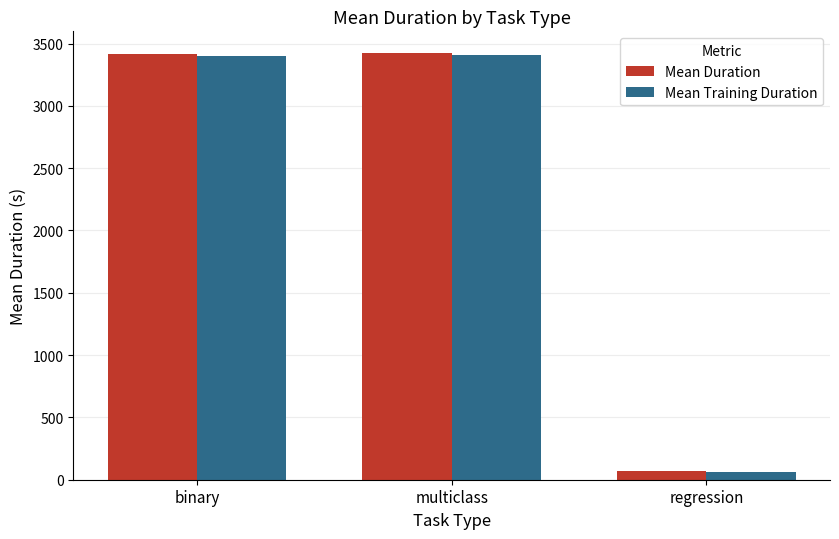

What is the smallest value displayed?

61.4